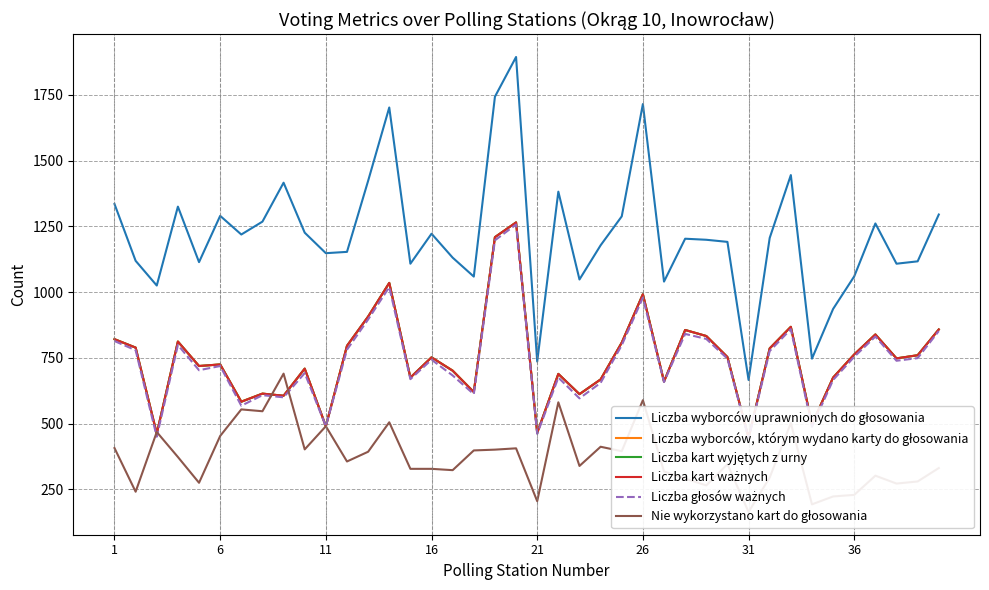

In Liczba kart wyjętych z urny, how many points are higher than both neighbors (excluding endpoints)?

12